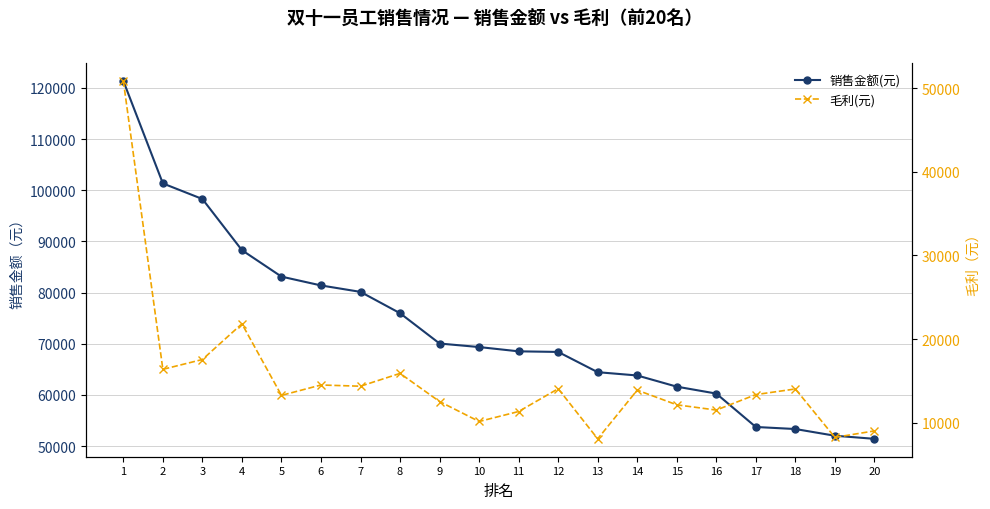

Rank the series by their maximum value, from lowest to highest.

毛利(元), 销售金额(元)